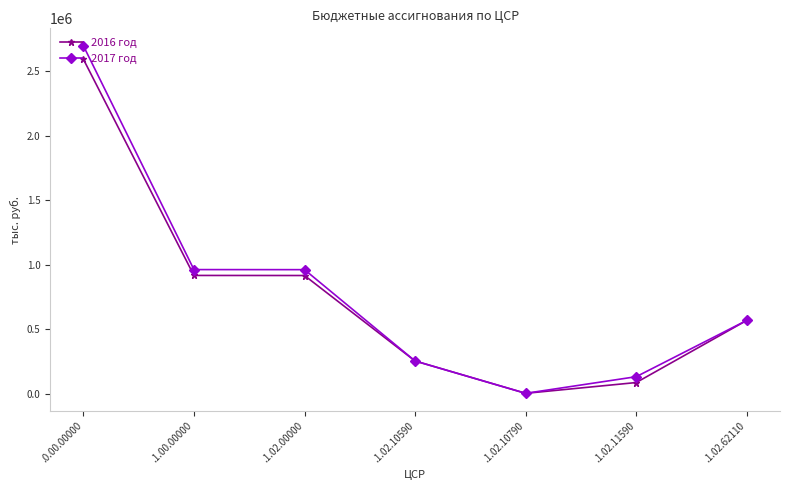

Is it true that 2017 год equals 2698831.2 at .0.00.00000?

True